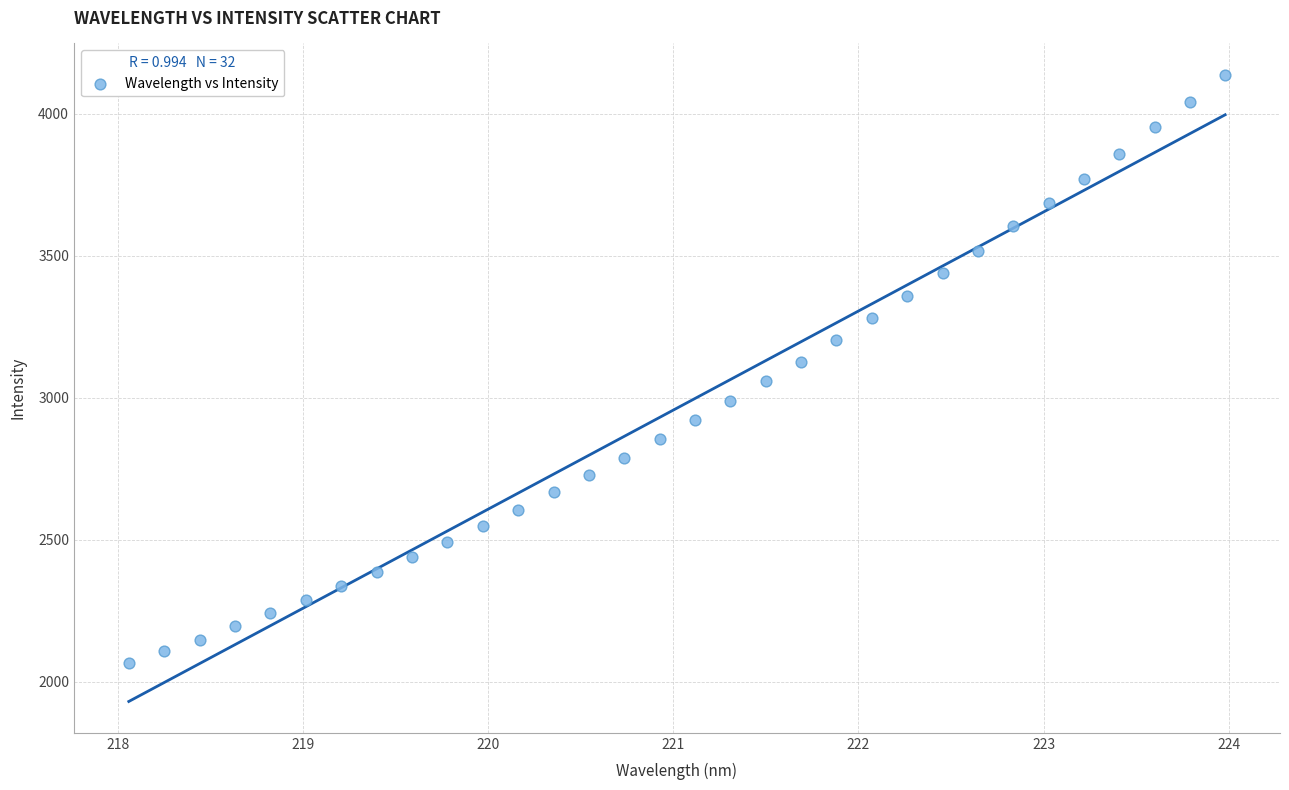

What is the range of Y values (max minus min)?

2072.8